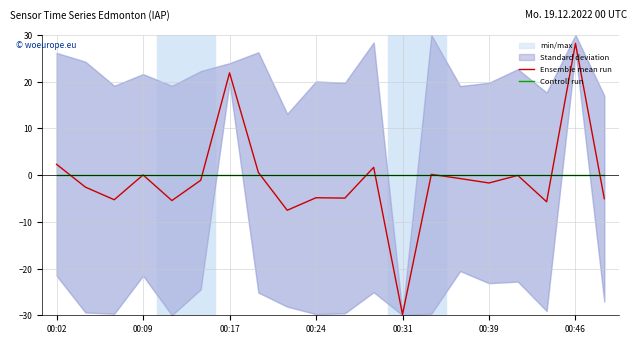

Is the value of Controll run at 00:46 greater than the value of Ensemble mean run at 00:39?

Yes